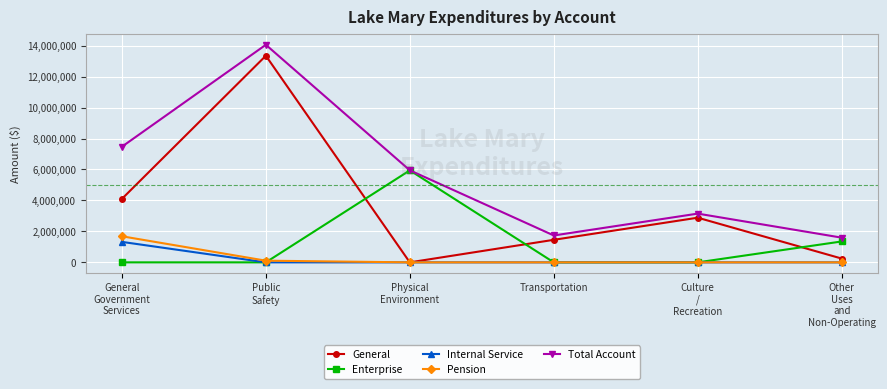

Does the chart display data point markers on the line(s)?

Yes